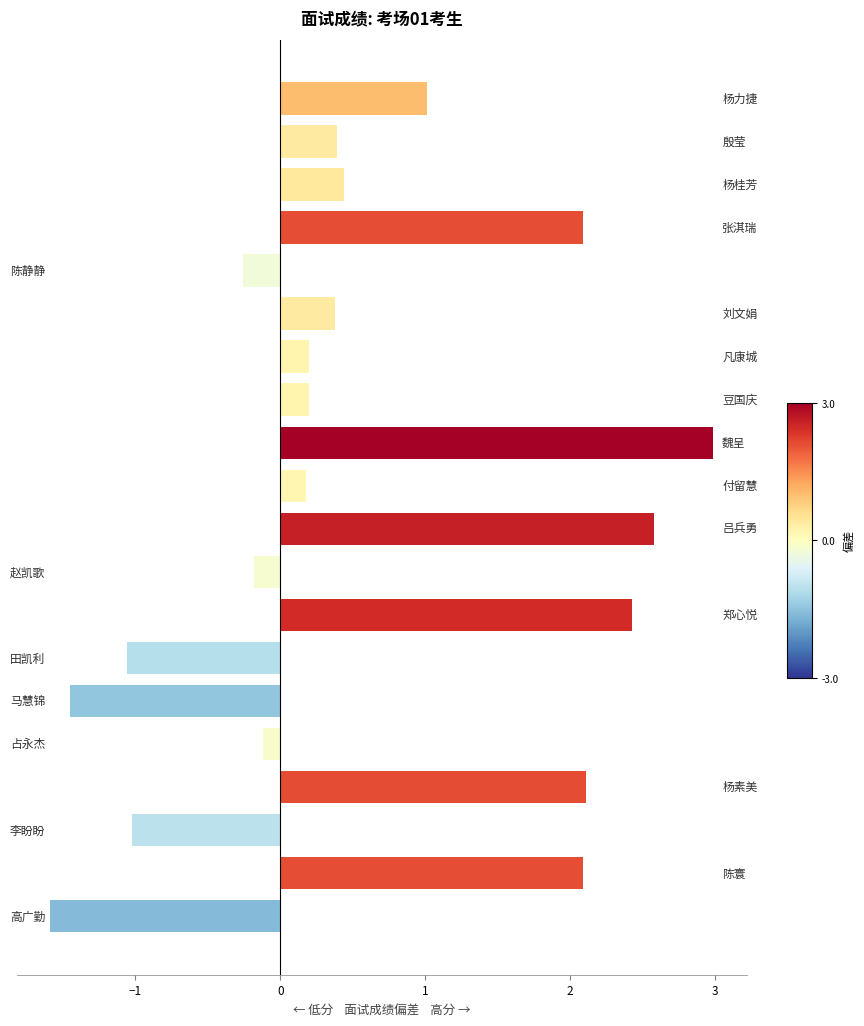

How many data points are less than 0?

7